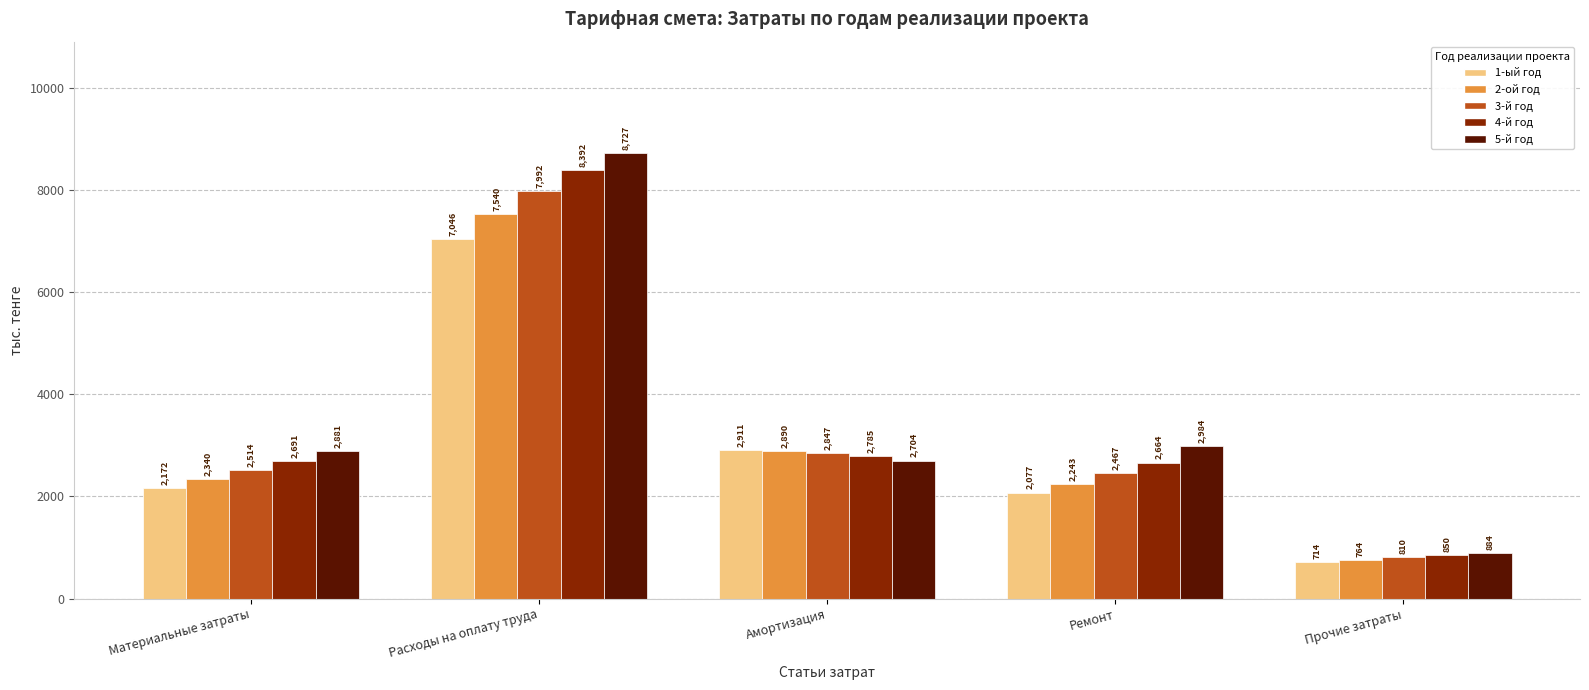

Rank the series by their average value, from highest to lowest.

5-й год, 4-й год, 3-й год, 2-ой год, 1-ый год